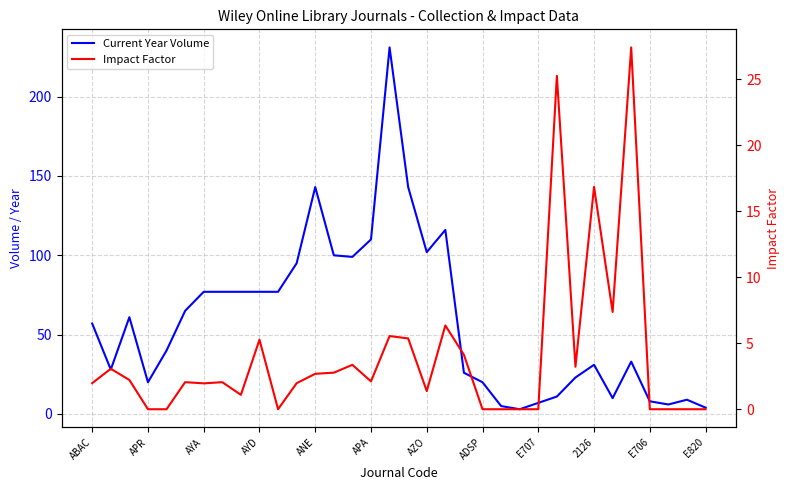

The value of Current Year Volume at 32 is 4.6. True or false?

False